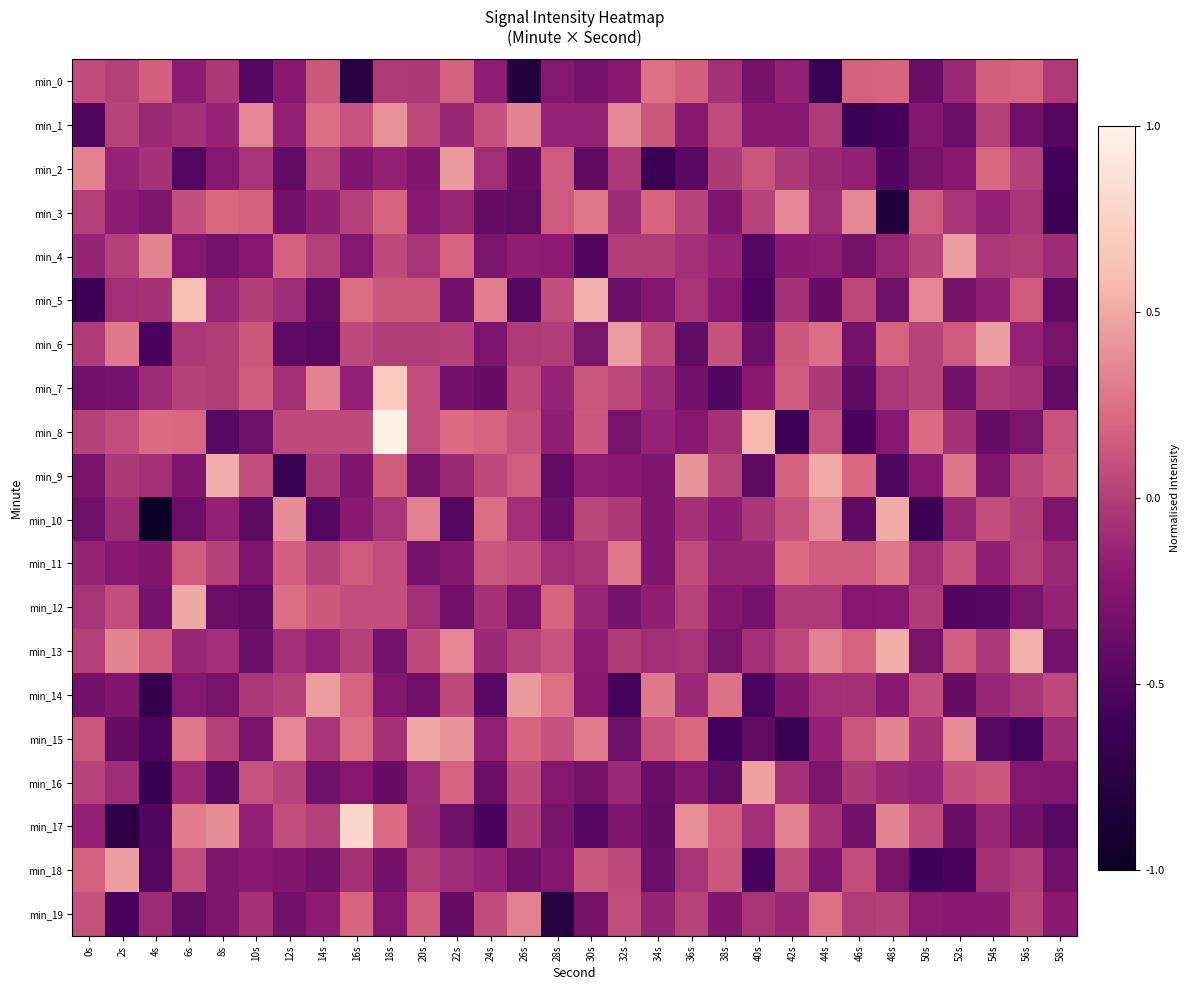

What is the total value across all series at 56s?

-1.5